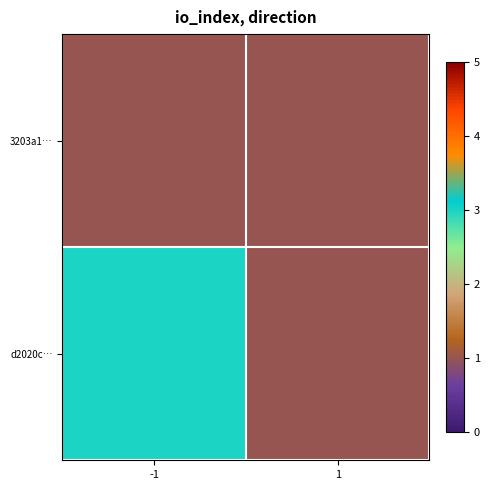

Which has a higher value, -1 or 1?

-1